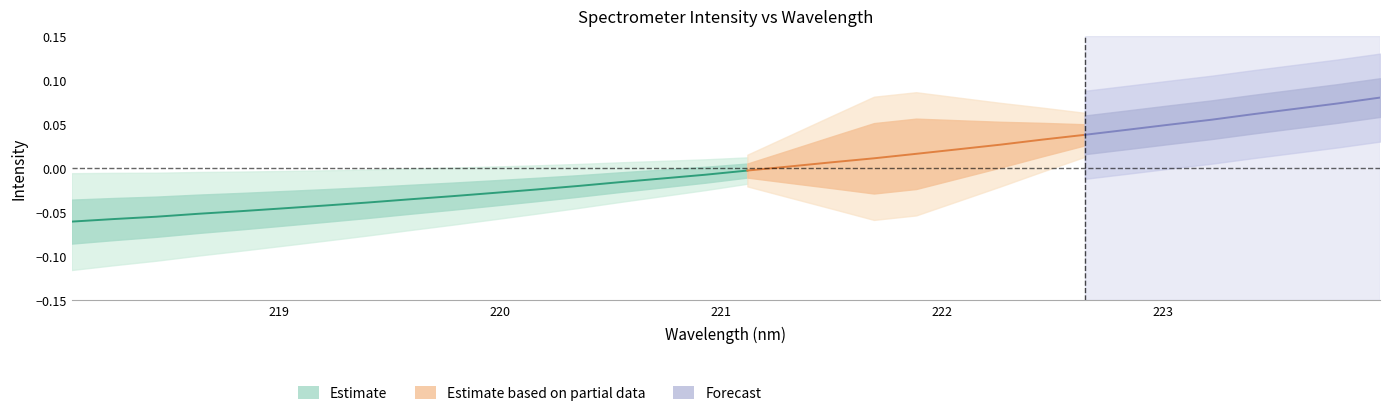

What is the smallest value displayed?

-0.1